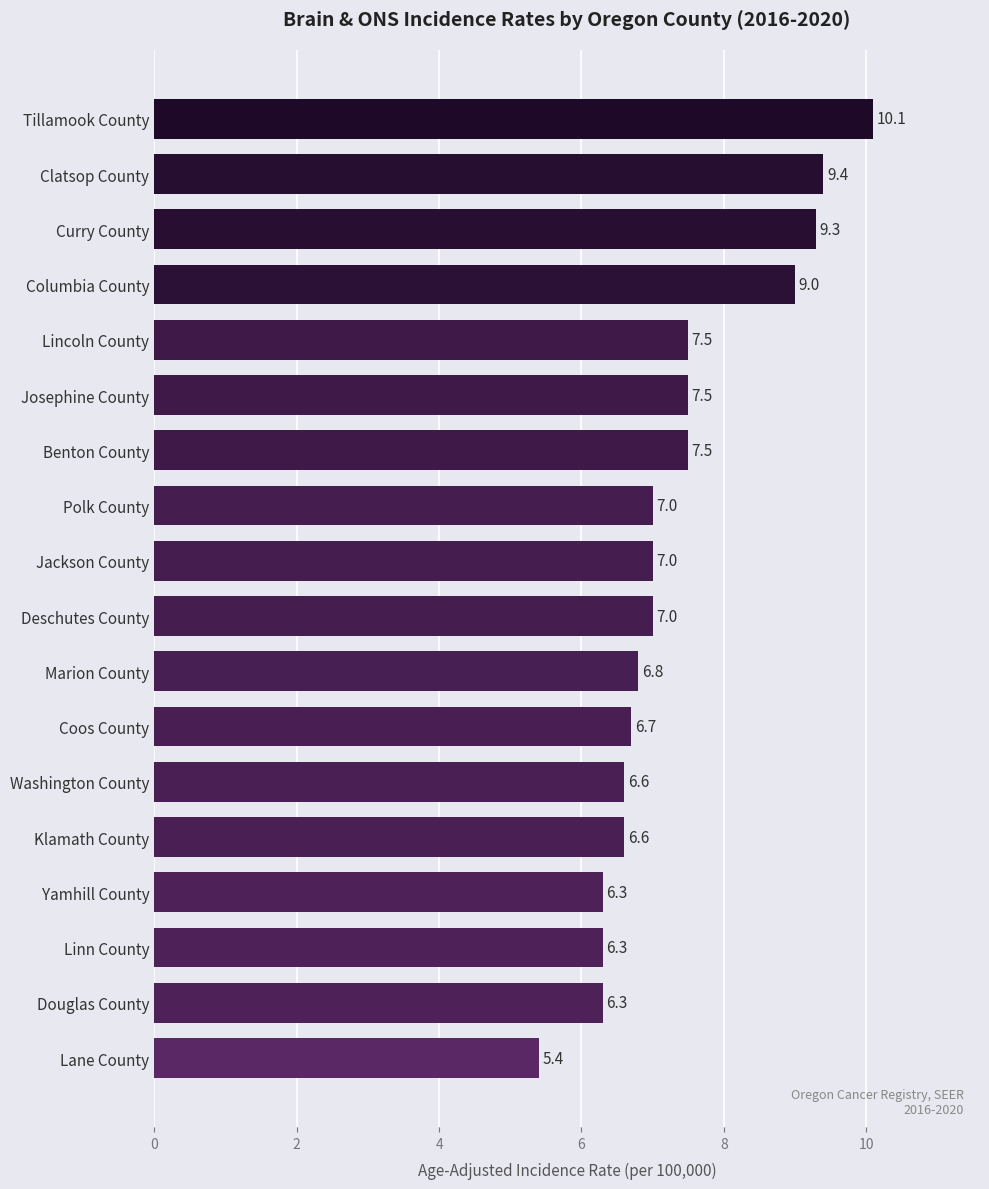

Reading top to bottom, extract all data points from this chart.

Tillamook County=10.1	Clatsop County=9.4	Curry County=9.3	Columbia County=9.0	Lincoln County=7.5	Josephine County=7.5	Benton County=7.5	Polk County=7.0	Jackson County=7.0	Deschutes County=7.0	Marion County=6.8	Coos County=6.7	Washington County=6.6	Klamath County=6.6	Yamhill County=6.3	Linn County=6.3	Douglas County=6.3	Lane County=5.4